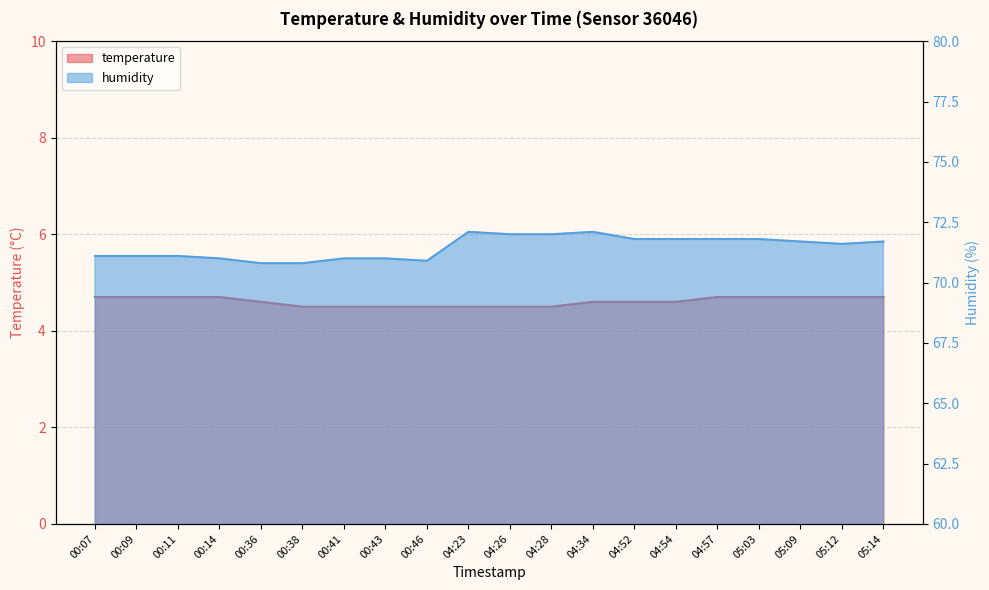

What value does the temperature series have at 04:23?

4.5